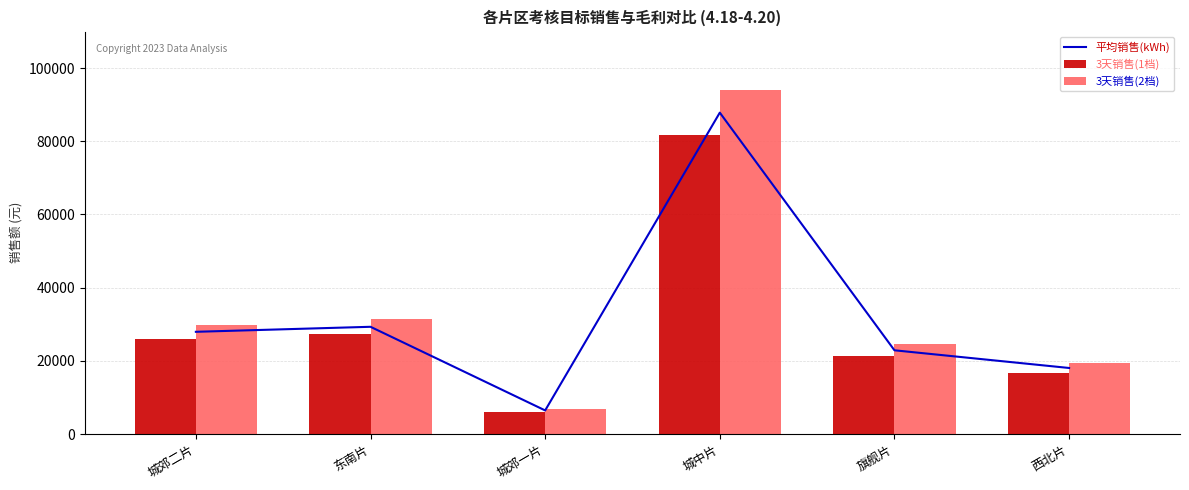

Read the 平均销售(kWh) value at 西北片.

18047.7